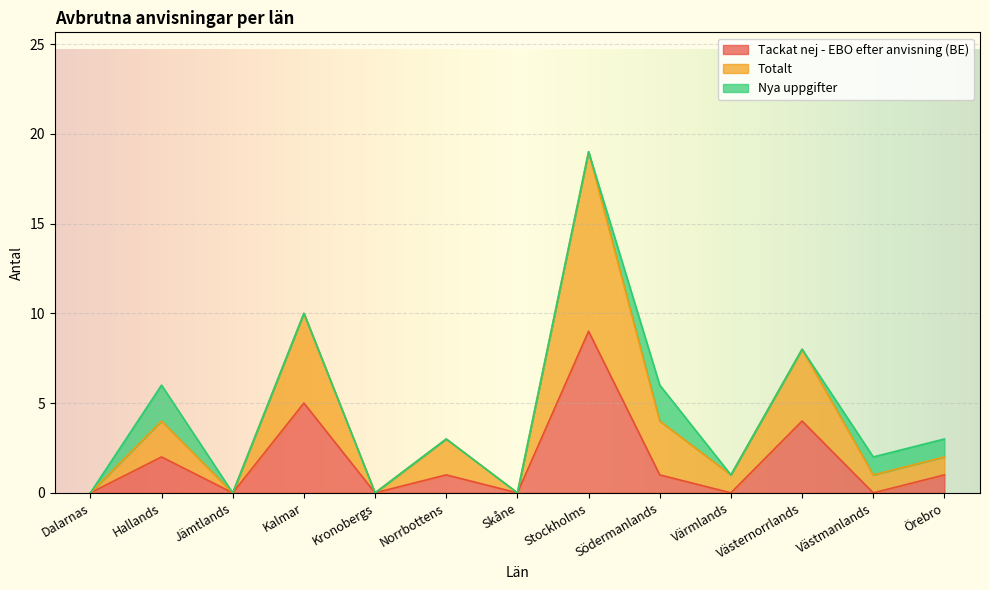

What is the difference between the maximum and minimum values in the Totalt series?

19